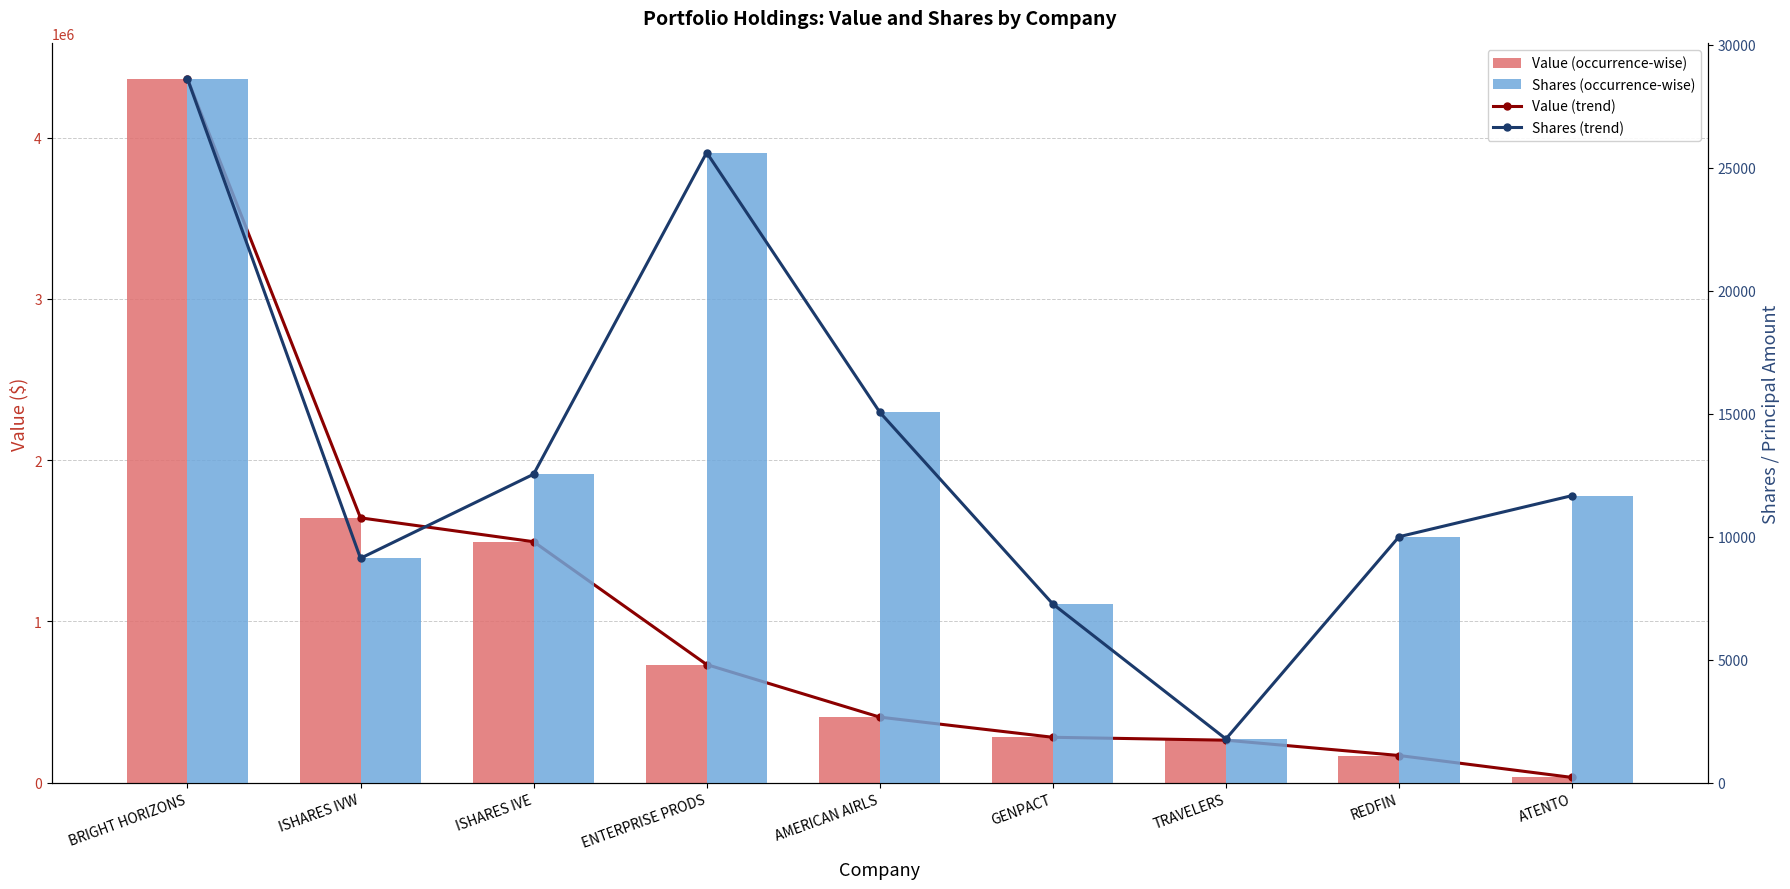

What is the value of the Value trend bar at the 7th from the left?

263000